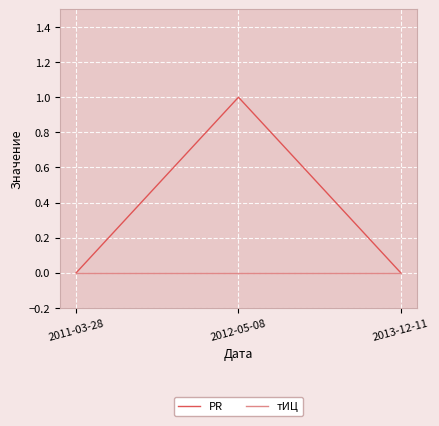

Which series has the widest spread of values?

PR